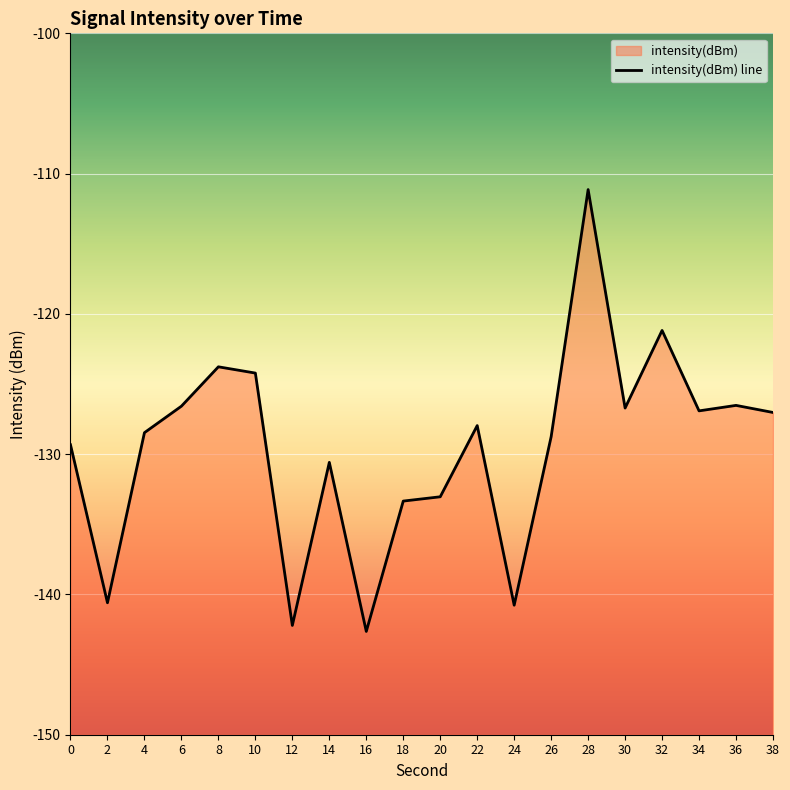

How many points are higher than both their immediate neighbors (excluding endpoints)?

6